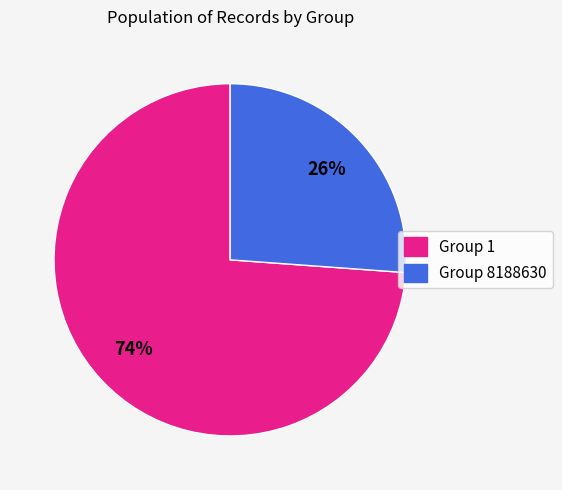

Is it true that Group 8188630 is 36% of the pie?

False